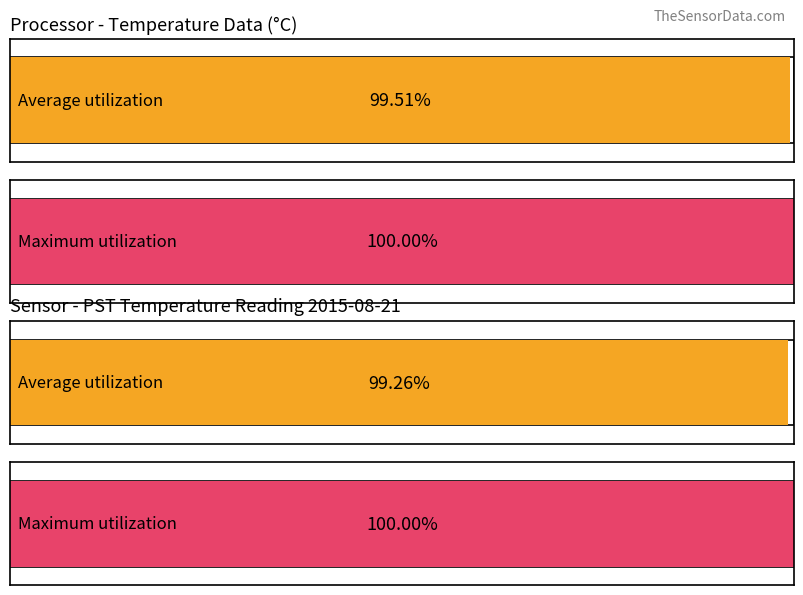

The value of Maximum utilization at Hour 0 is 24.8. True or false?

False